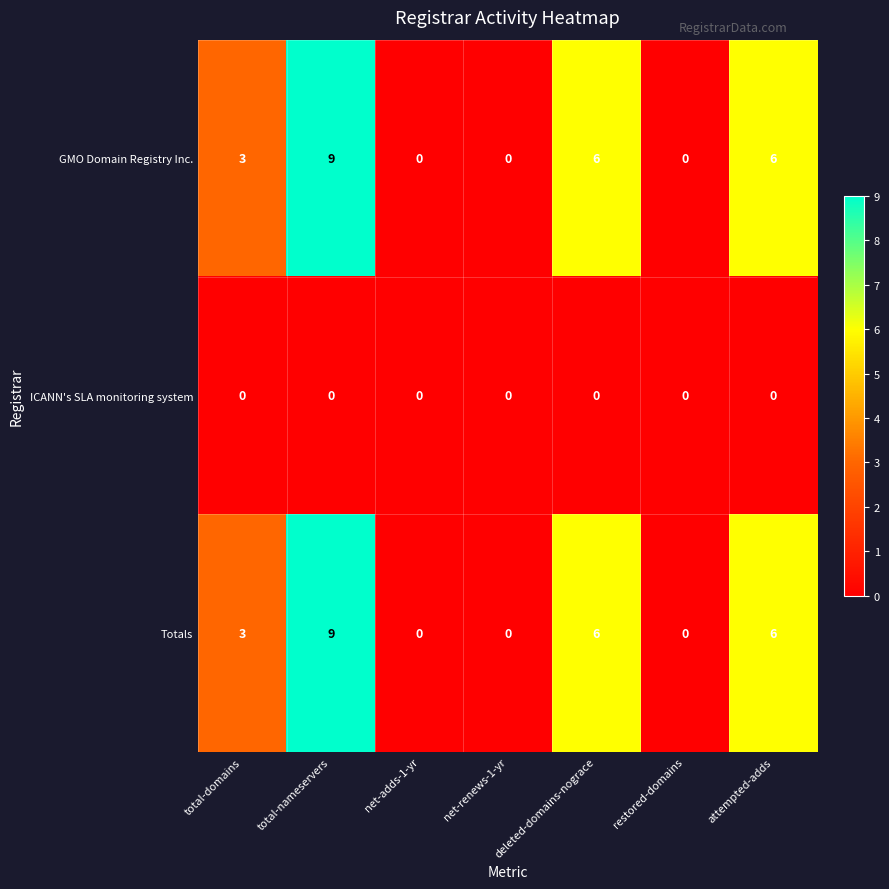

Count the Totals values in the range 0 to 6.

6